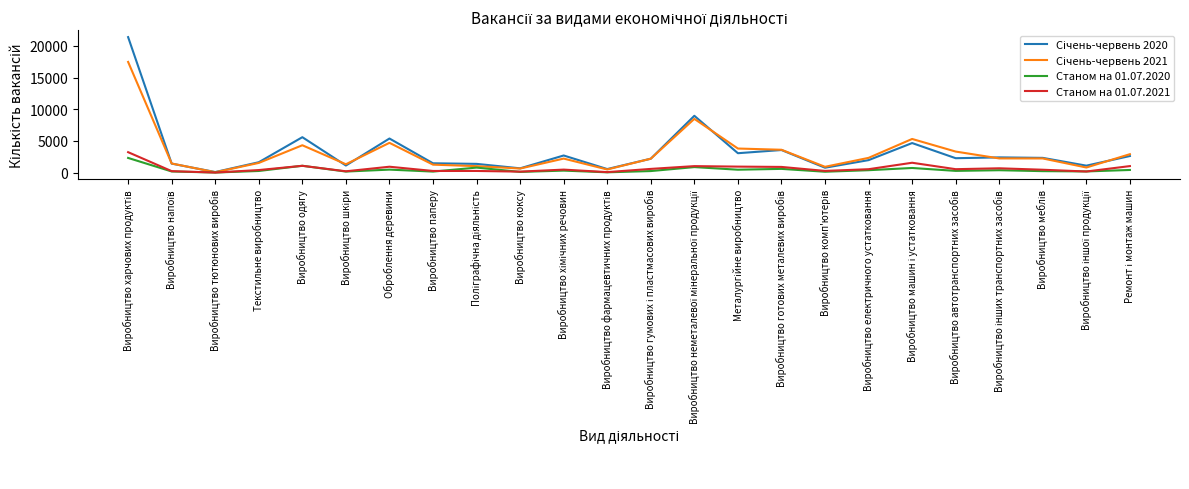

At which category does Станом на 01.07.2021 reach its first local peak?

Виробництво одягу